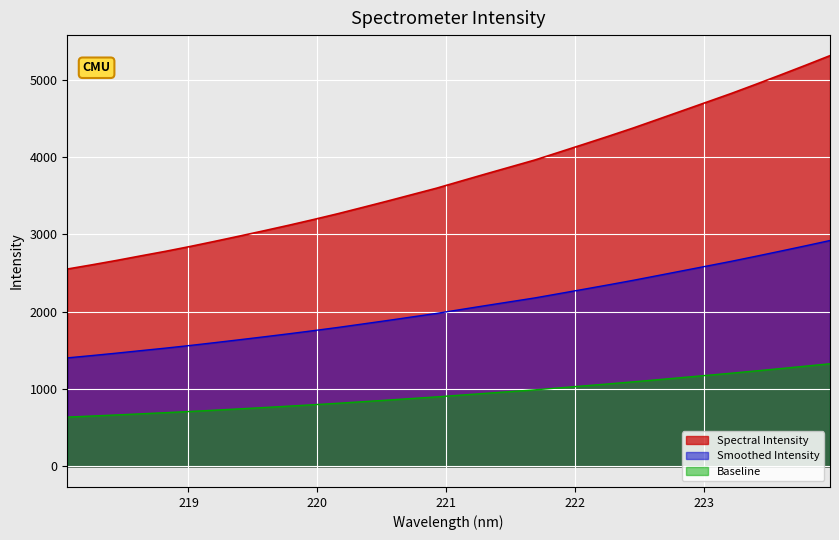

How many values exceed 3688?

16